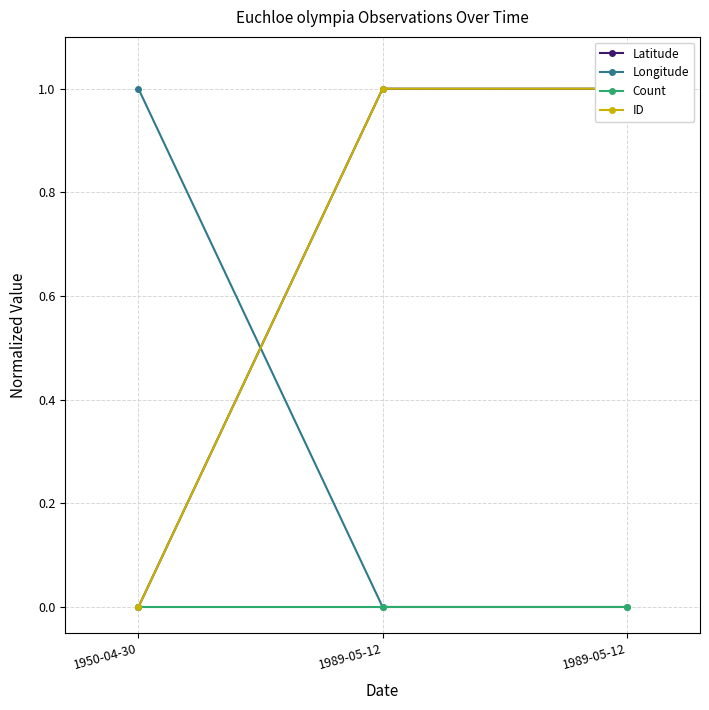

Rank the categories by Latitude value from highest to lowest.

1989-05-12, 1989-05-12, 1950-04-30